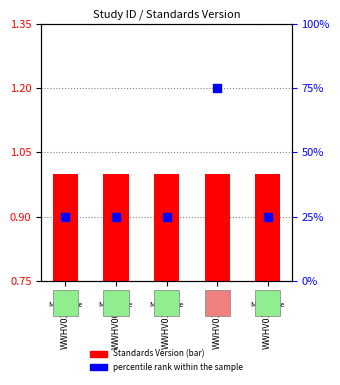

Which series contains the lowest Y value?

Standards Version